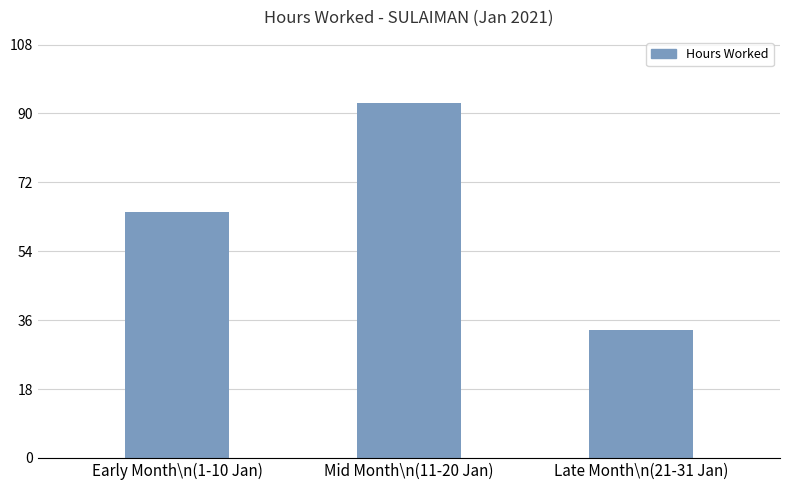

Rank the categories by value from highest to lowest.

Mid Month\n(11-20 Jan), Early Month\n(1-10 Jan), Late Month\n(21-31 Jan)